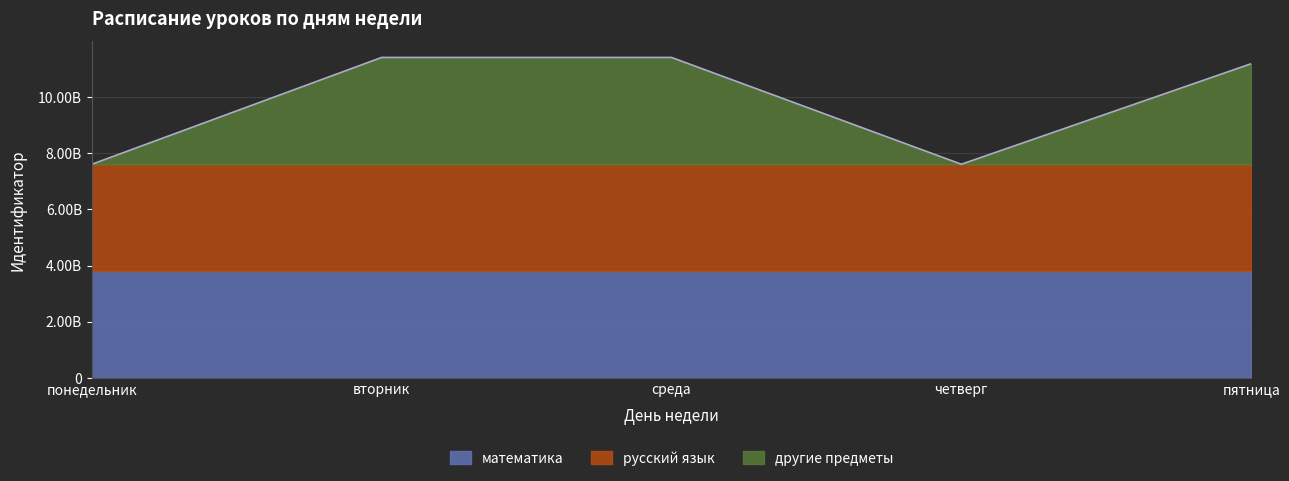

What is the greatest value displayed?

3802651294